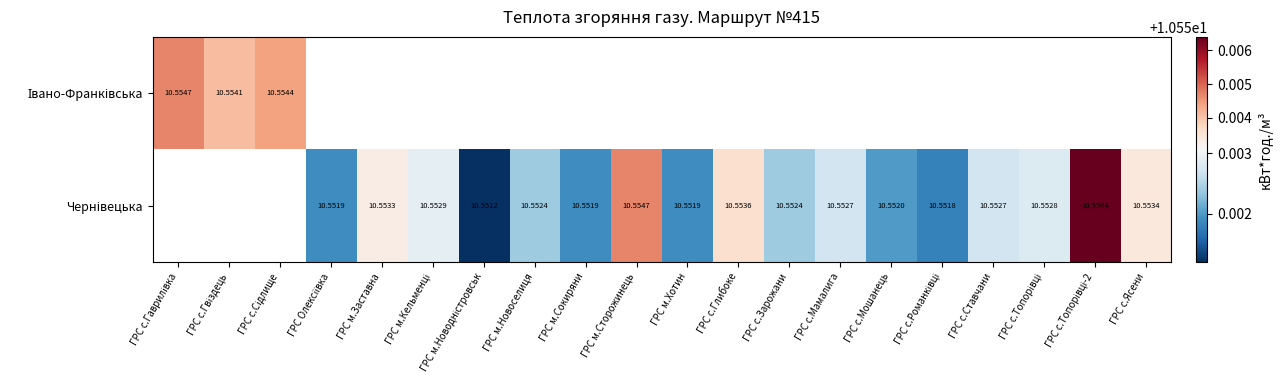

At which category does the chart reach its minimum across all series?

ГРС м.Новодністровськ